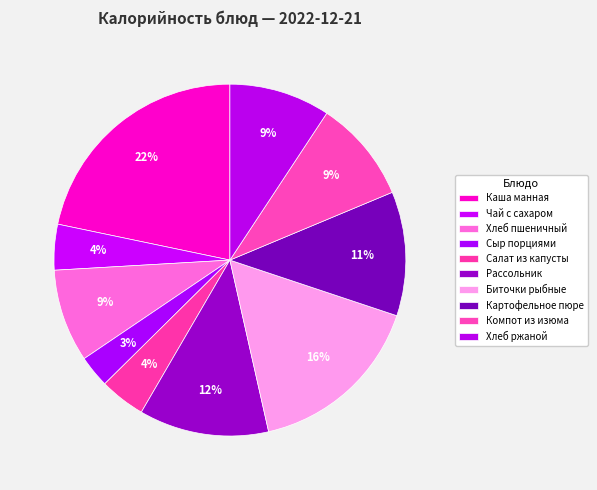

Does Рассольник represent more than half of the total?

No